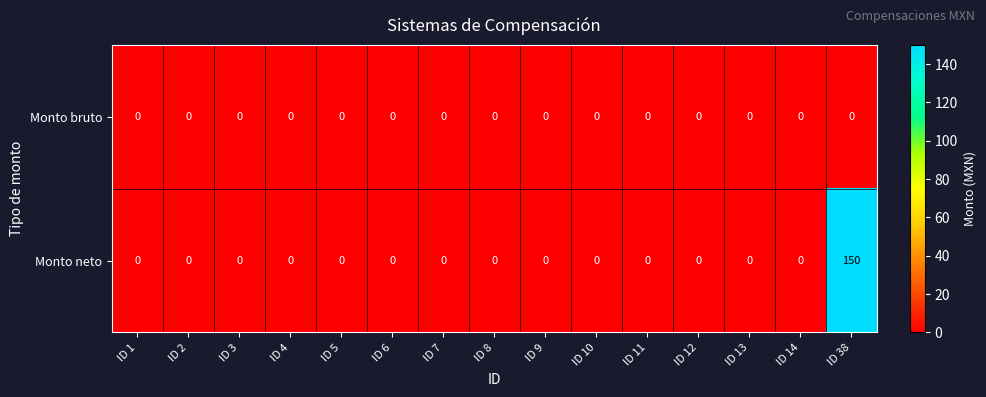

Count the number of categories in the chart.

15